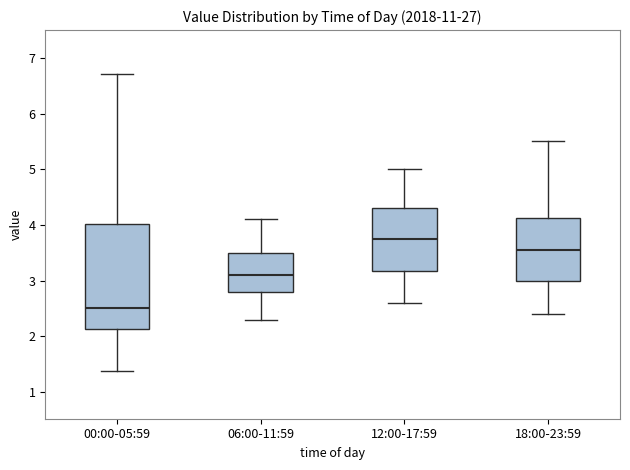

Comparing the boxes themselves (not the whiskers), which one is the tallest?

00:00-05:59